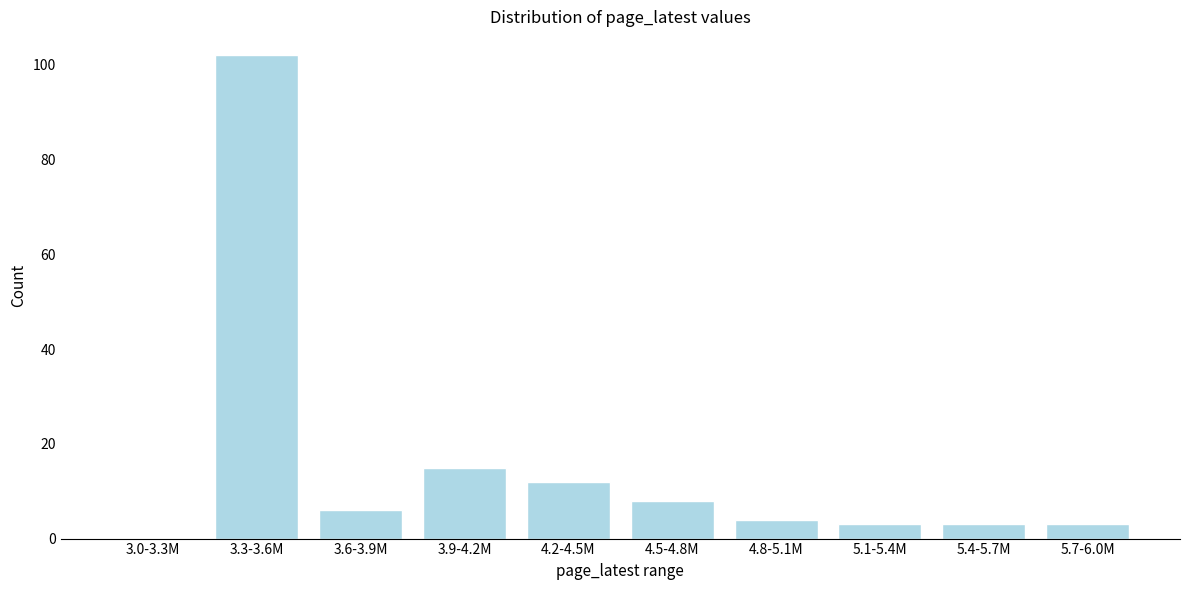

Reading left to right, what are all the values shown in this chart?

3.0-3.3M=0	3.3-3.6M=102	3.6-3.9M=6	3.9-4.2M=15	4.2-4.5M=12	4.5-4.8M=8	4.8-5.1M=4	5.1-5.4M=3	5.4-5.7M=3	5.7-6.0M=3